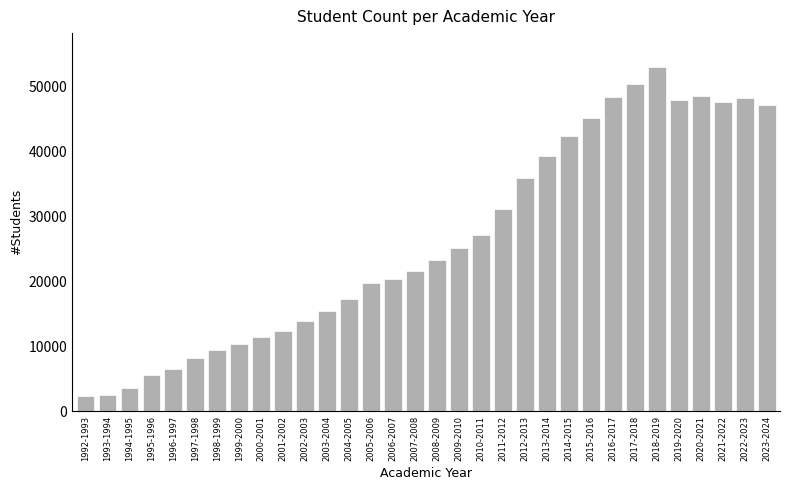

What is the sum of all values?

841278